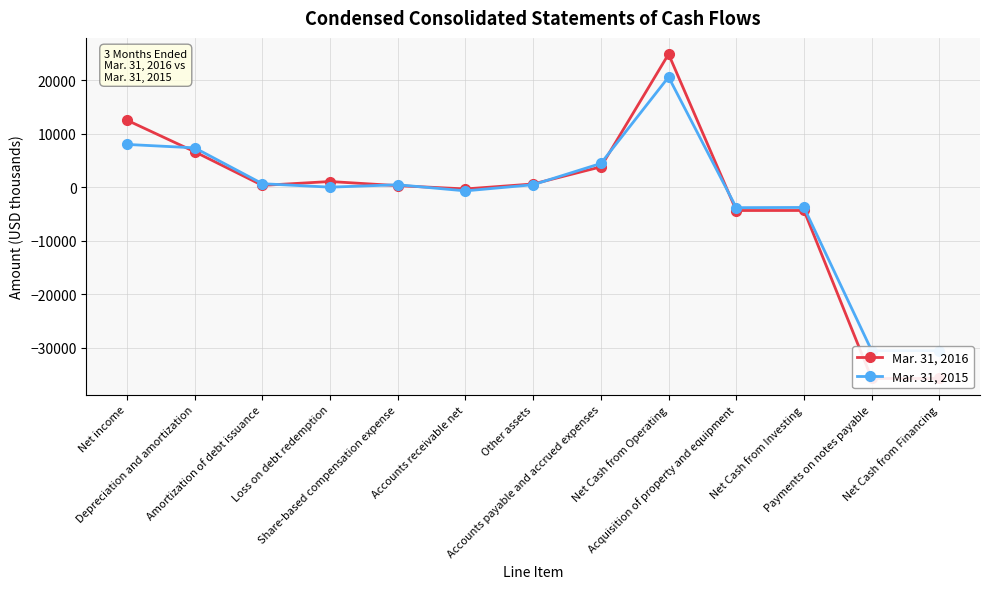

What is the label of the 10th point from the left?

Acquisition of property and equipment